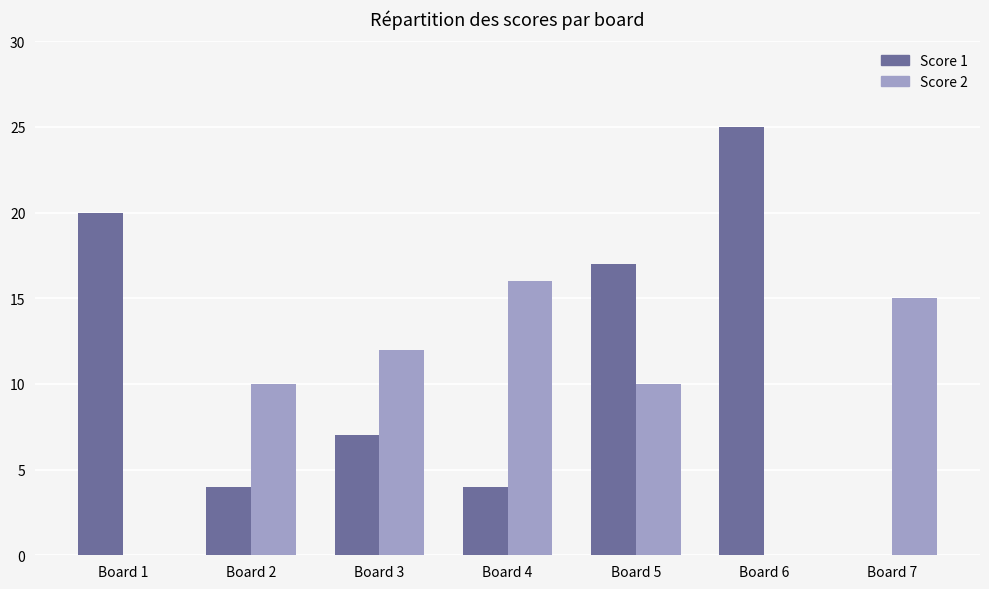

What is the total value across all series at Board 7?

15